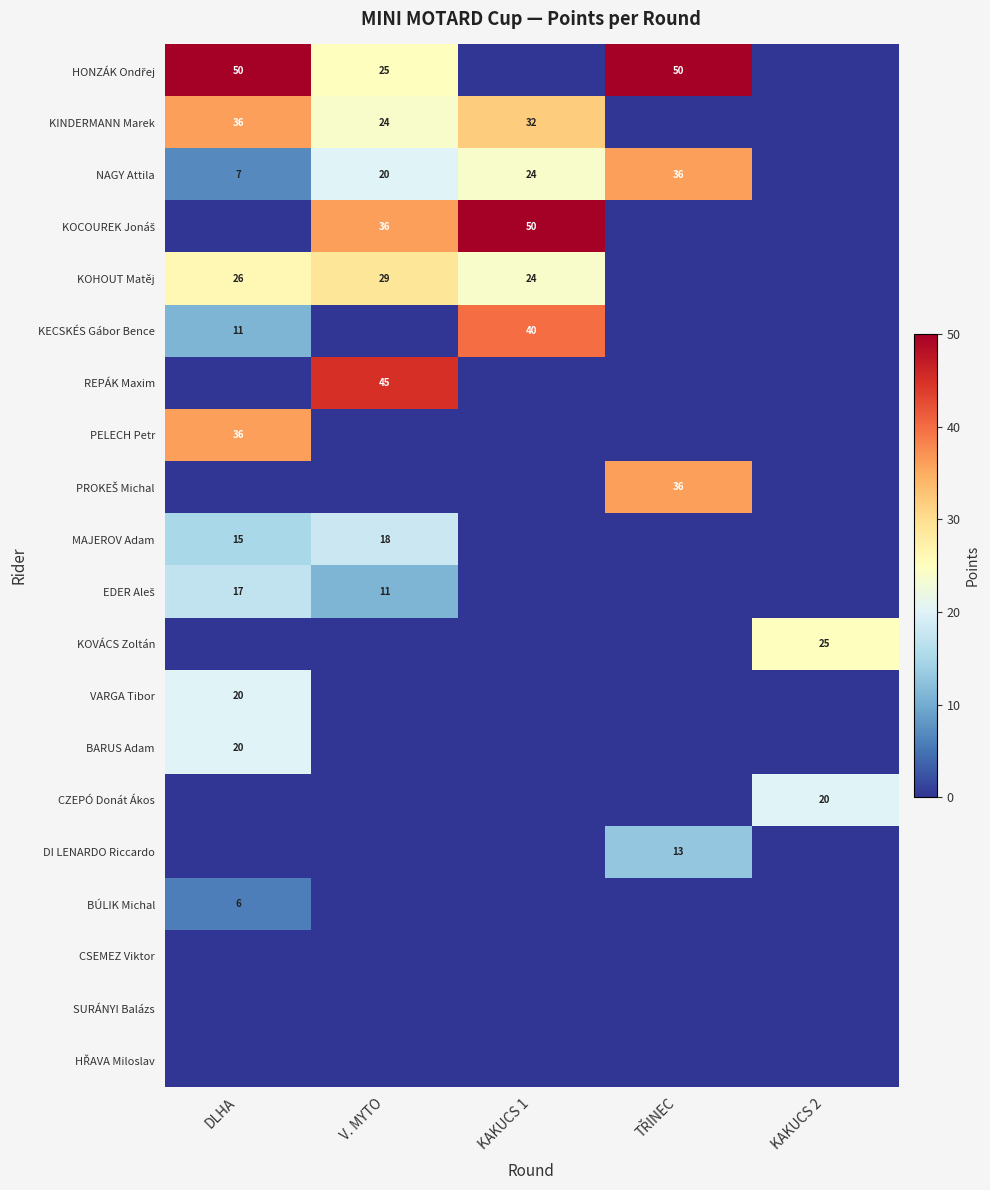

Is it true that KINDERMANN Marek equals 9 at V. MYTO?

False